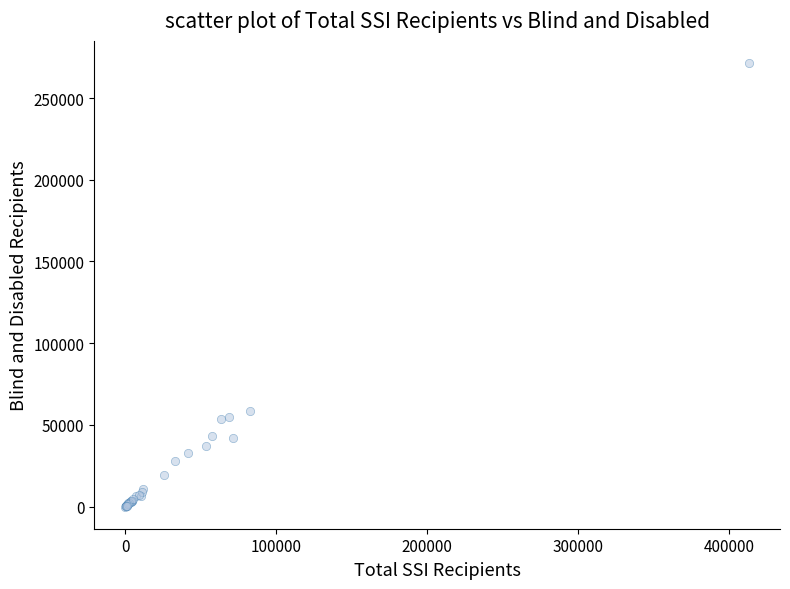

What Y value in the scatter plot is closest to 135833?

58574